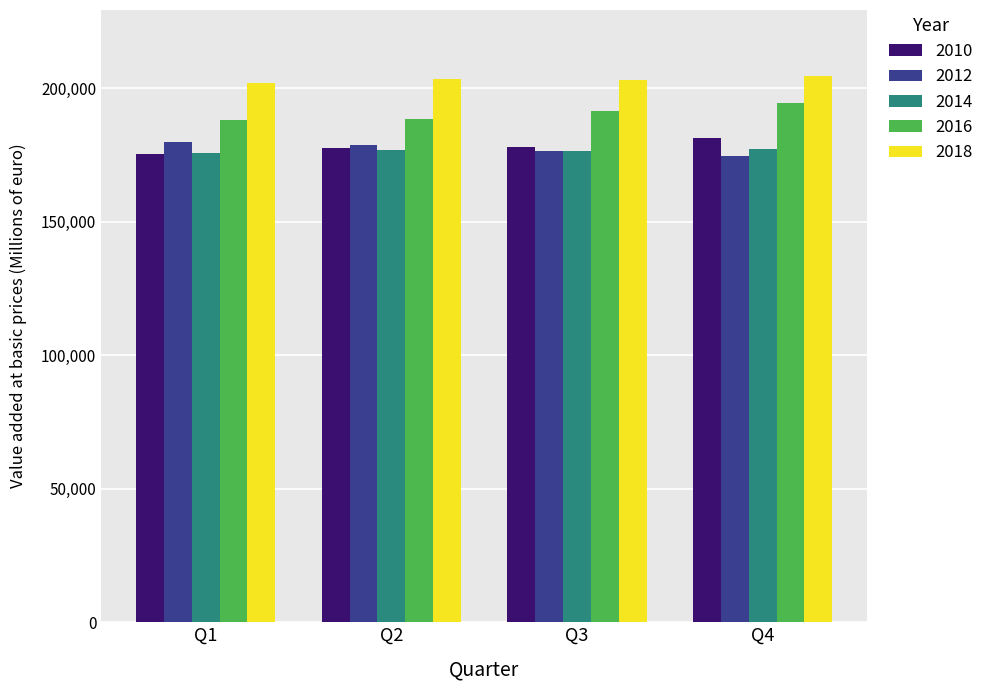

What is the maximum value shown in the chart?

204761